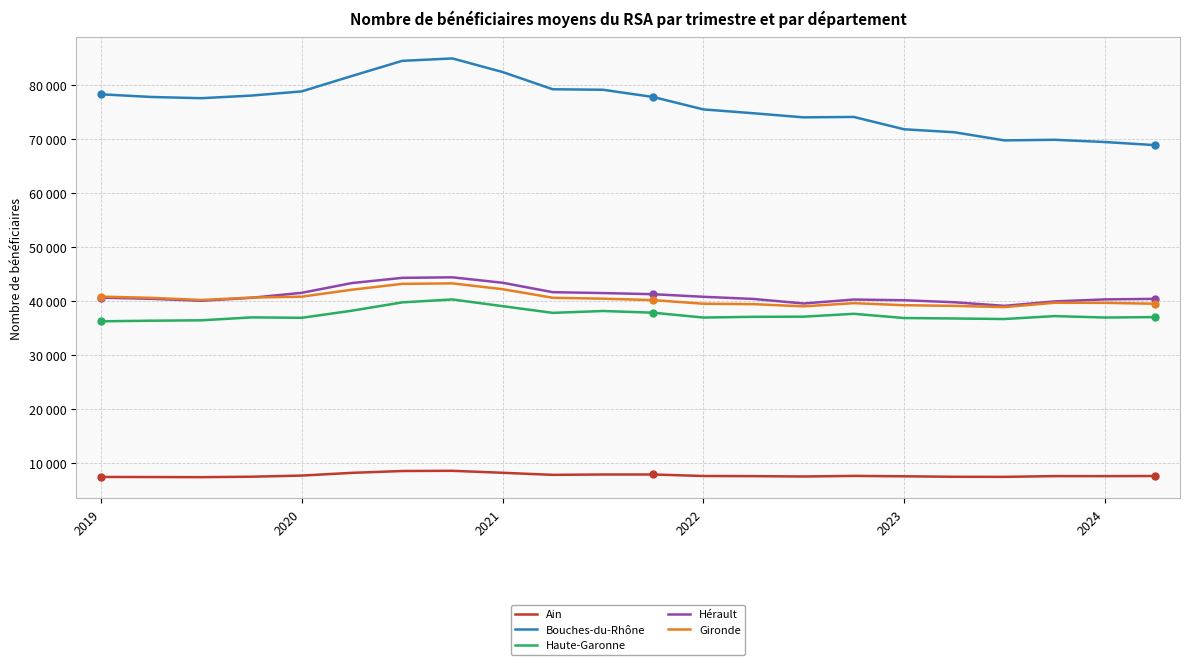

What are all the series names shown in the legend?

Ain, Bouches-du-Rhône, Haute-Garonne, Hérault, Gironde